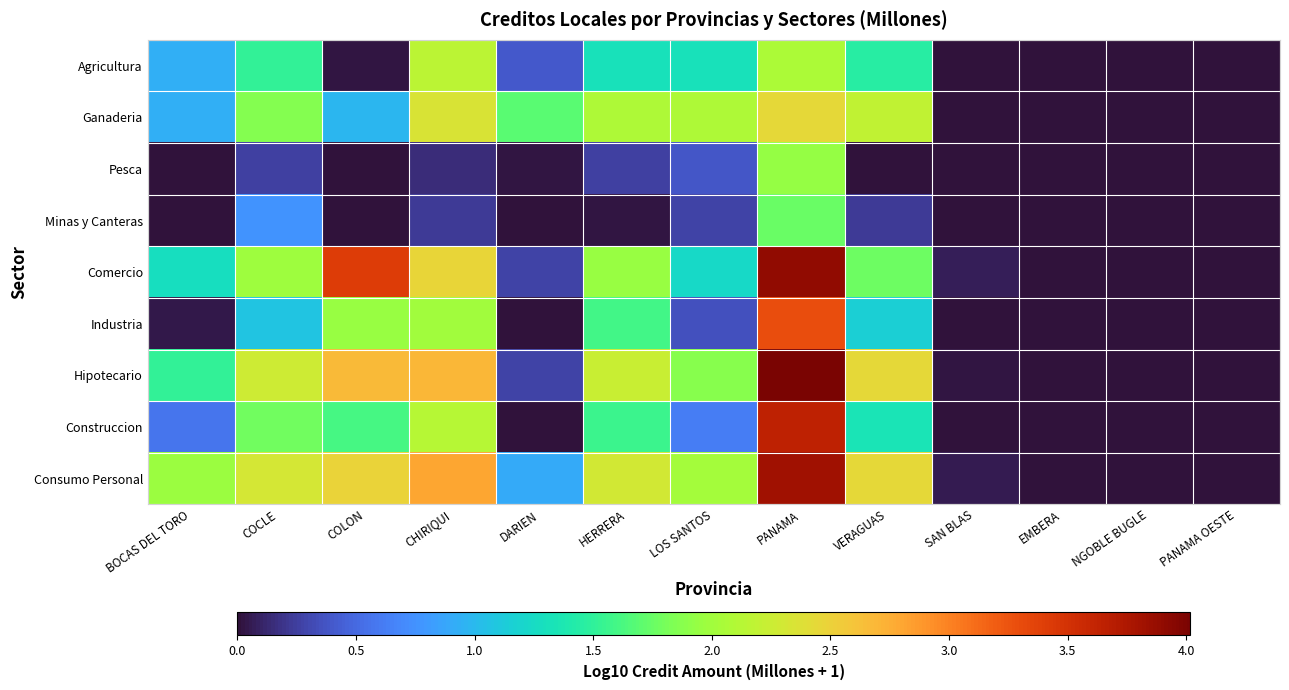

How many series are shown in this chart?

9